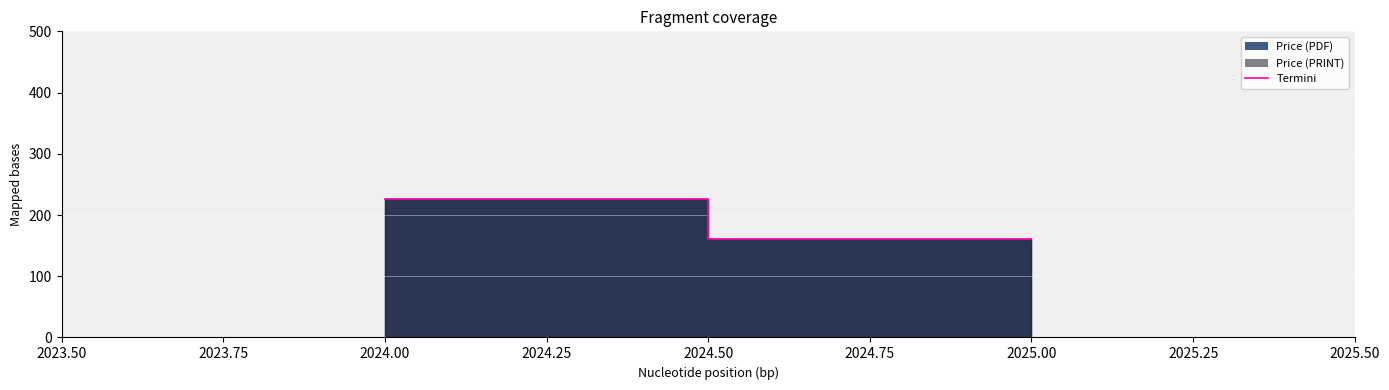

What is the maximum value shown in the chart?

225.6